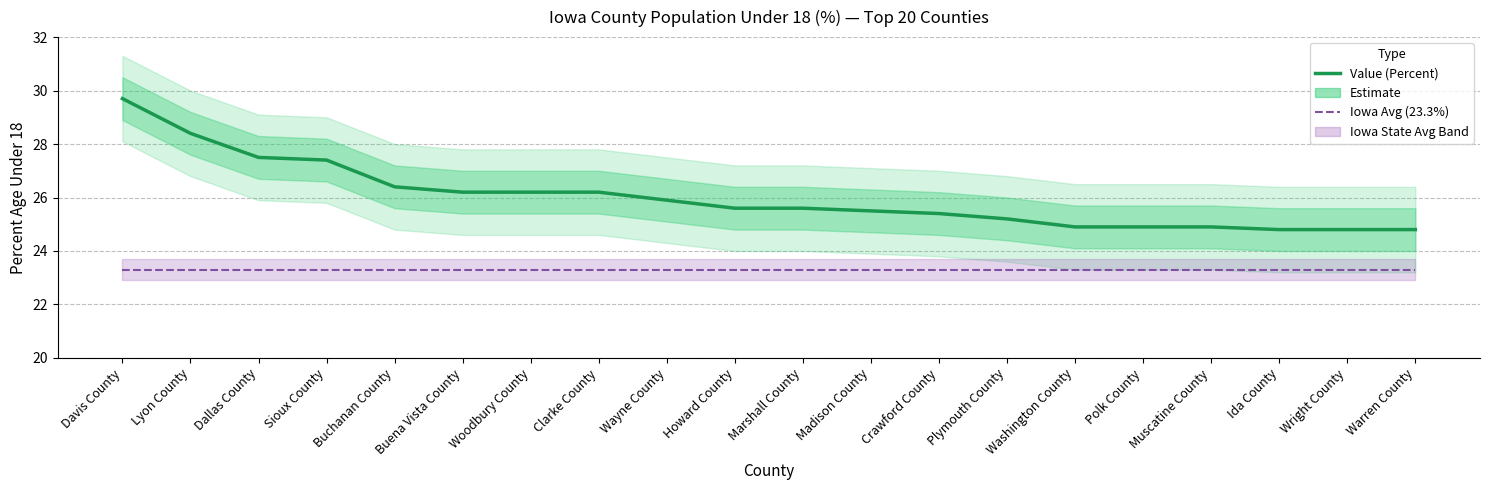

At how many categories does at least one series exceed 27?

4